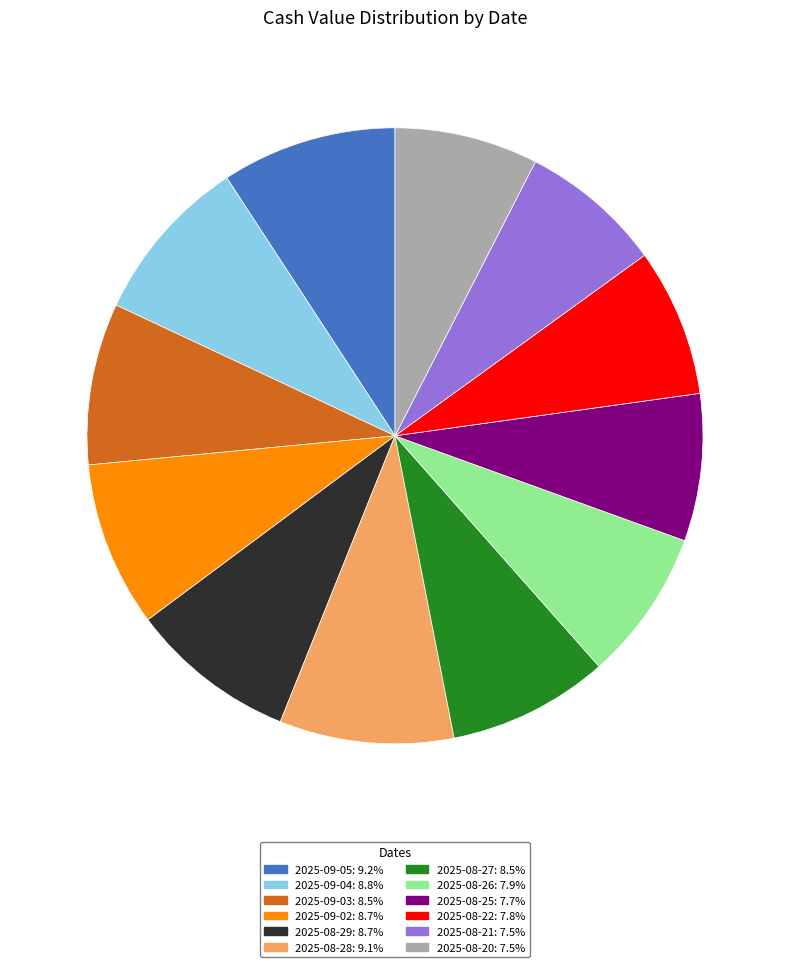

Count the number of slices in the pie.

12